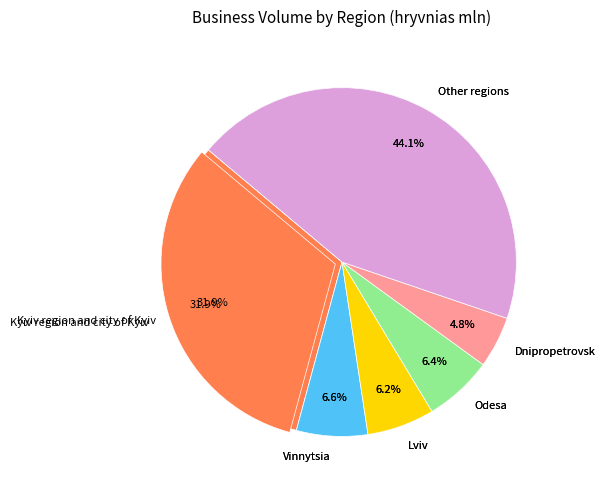

To the nearest percent, what is the difference between the largest and smallest slice percentages?

39%